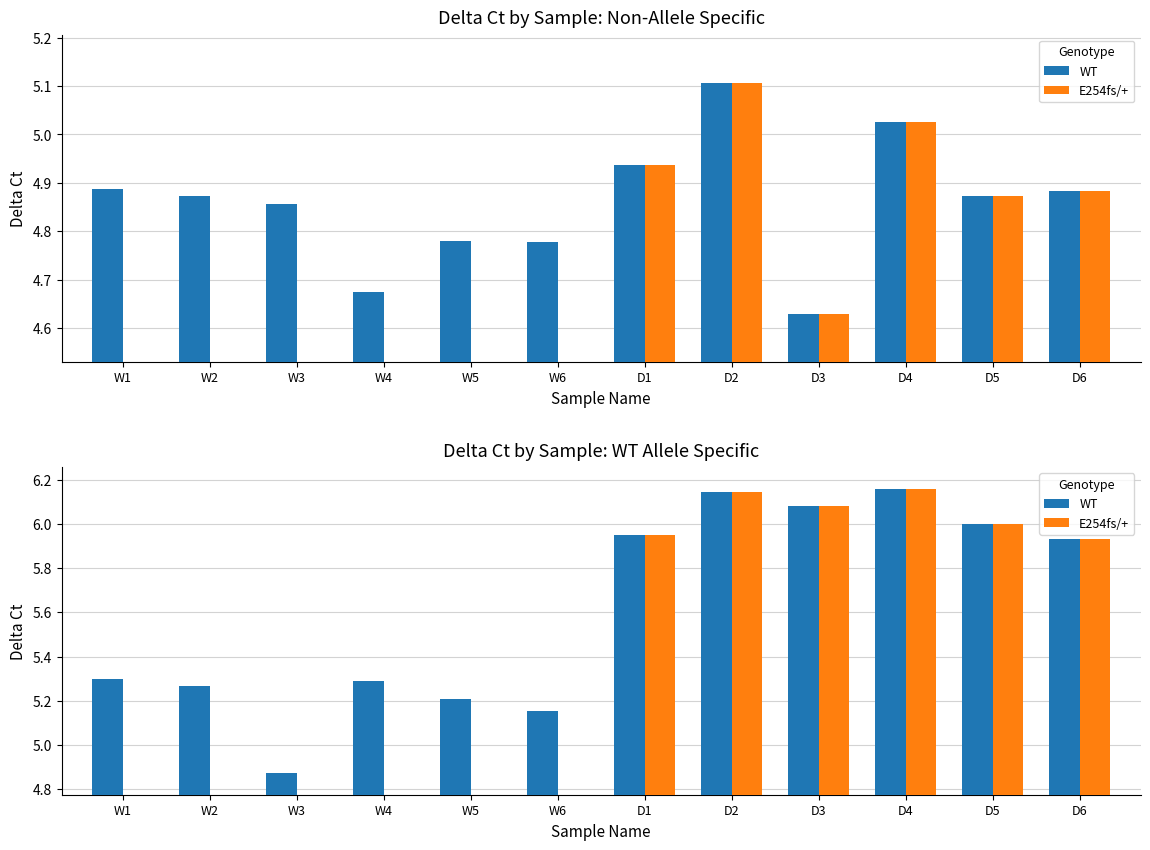

Is the value of E254fs/+ at D5 greater than the value of WT at D2?

No